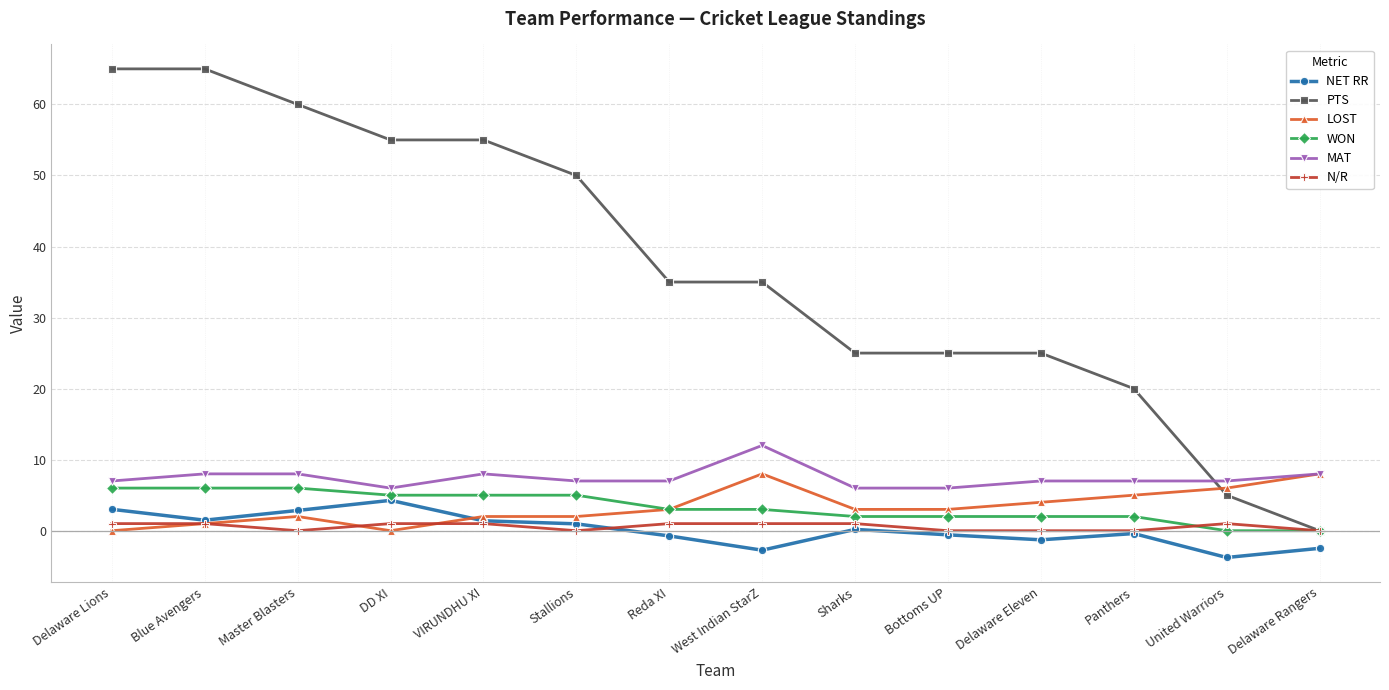

Read the WON value at Master Blasters.

6.0